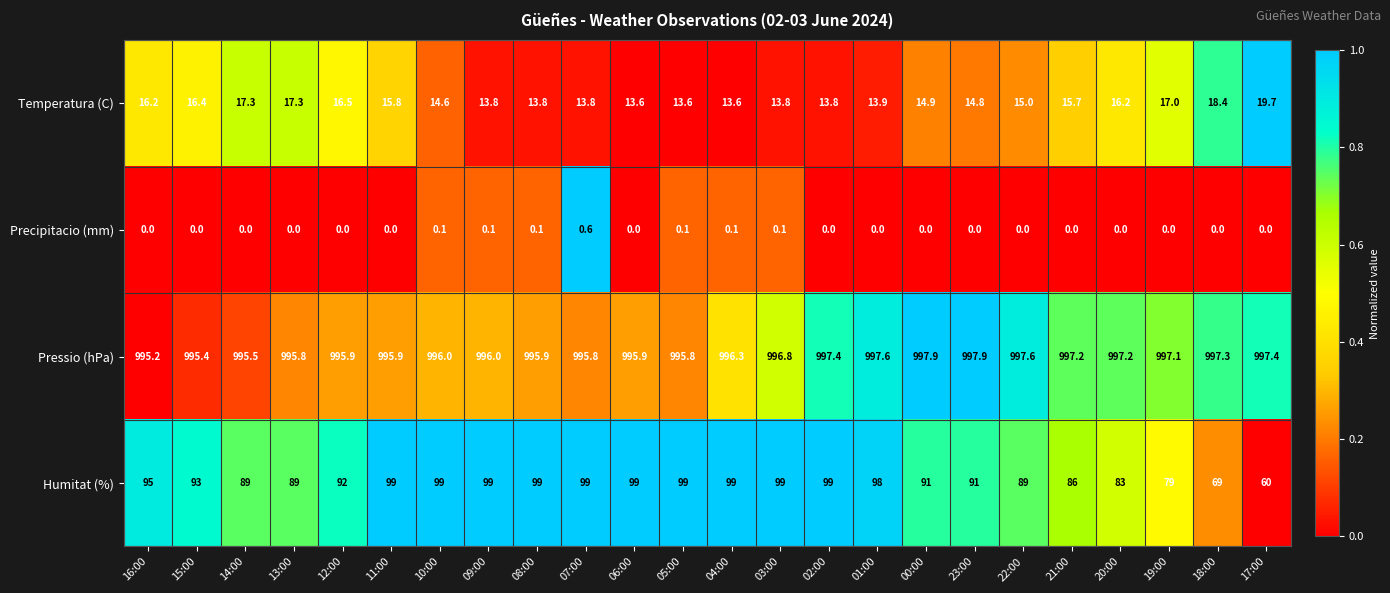

Which series has the largest total across all categories?

Pressio (hPa)